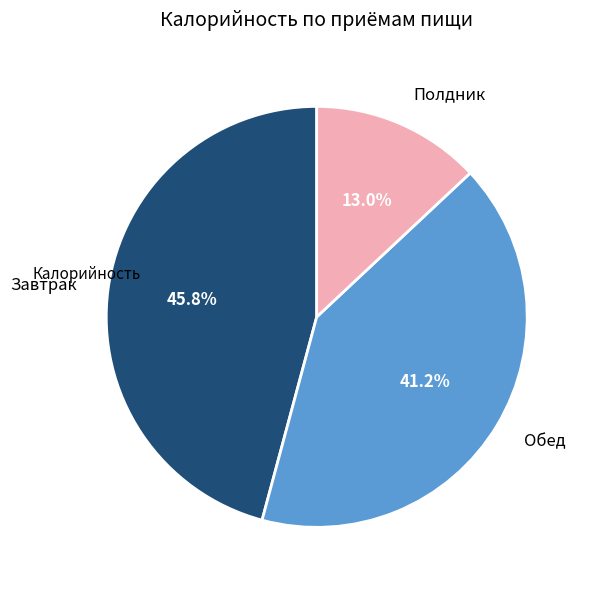

Is it true that Завтрак is 31% of the pie?

False